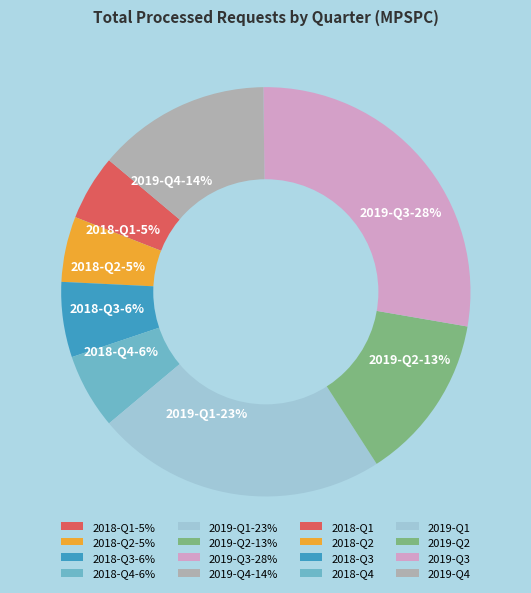

Is it true that 2019-Q4 is 26% of the pie?

False